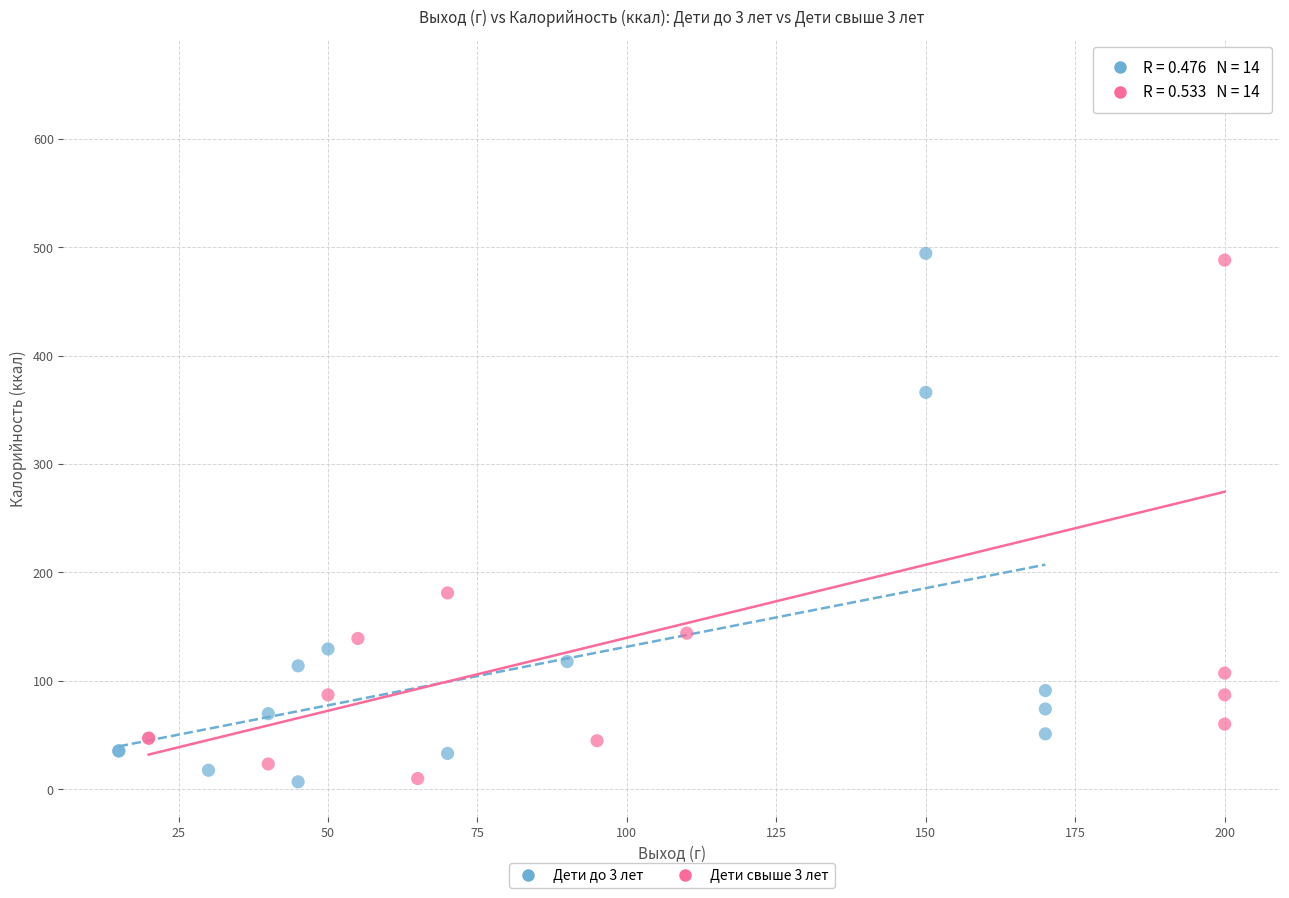

Which series reaches the maximum Y coordinate?

Дети свыше 3 лет